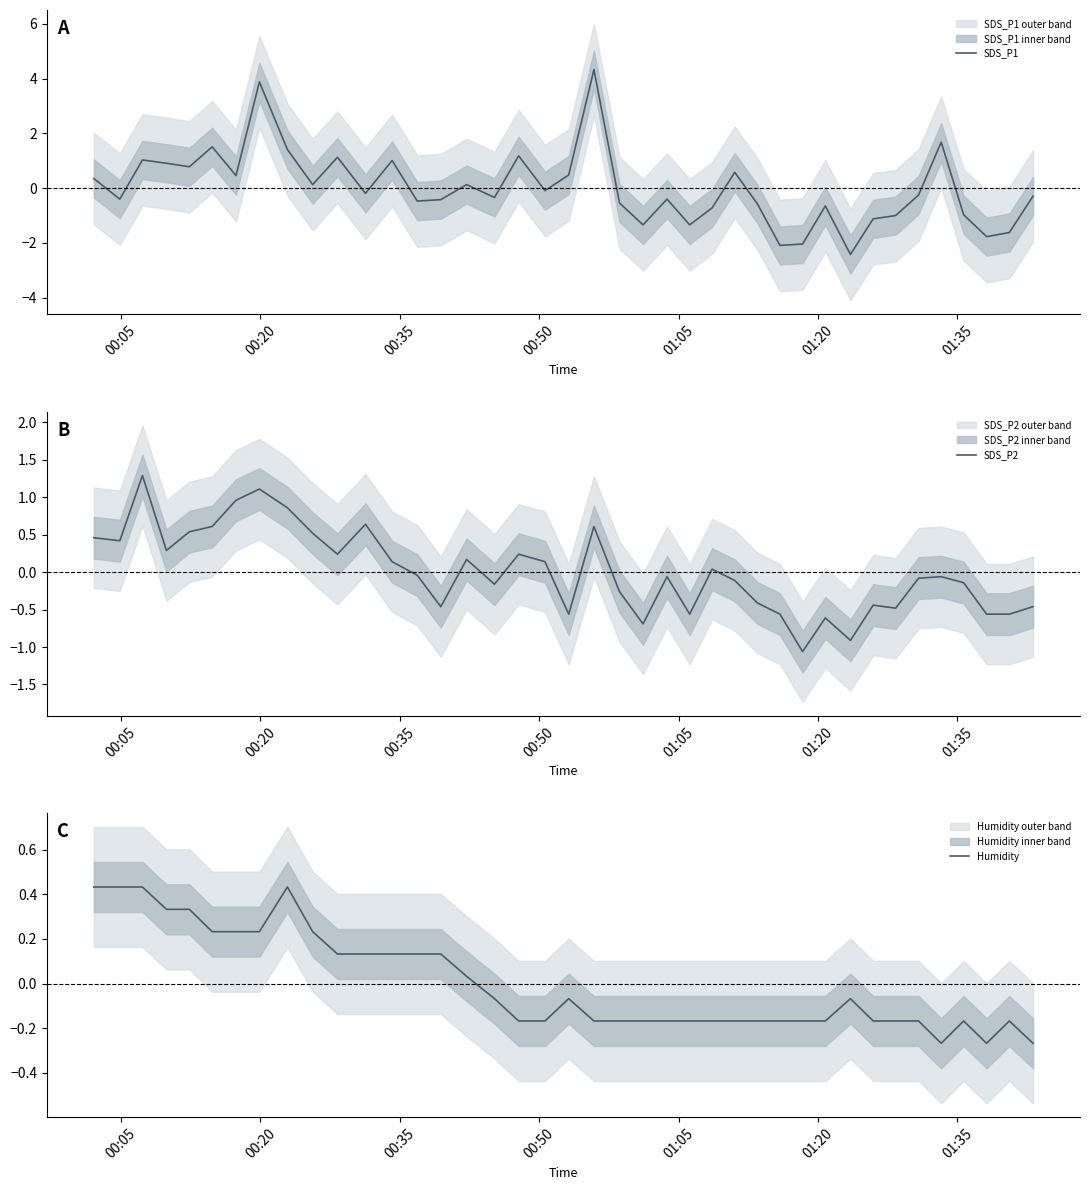

What is the minimum value for SDS_P1?

-2.4